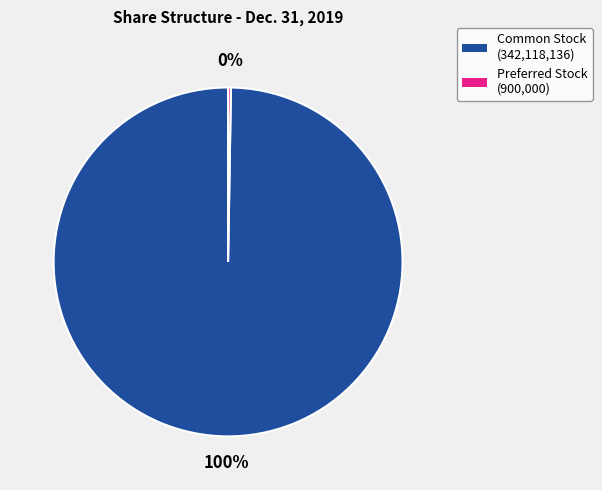

Is there any slice that represents more than half of the pie?

Yes